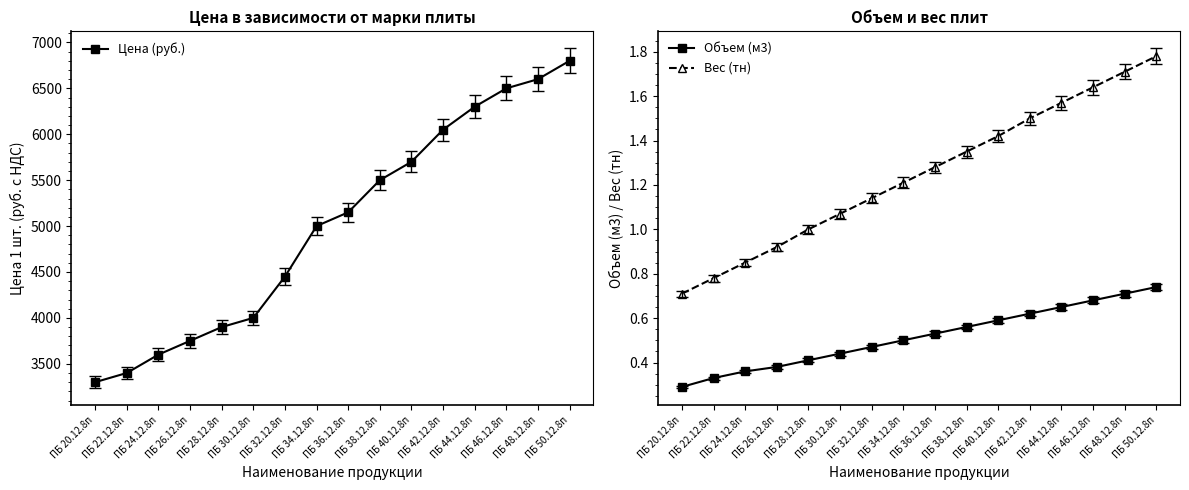

True or false: Объем (м3) and Вес (тн) cross at least once.

False